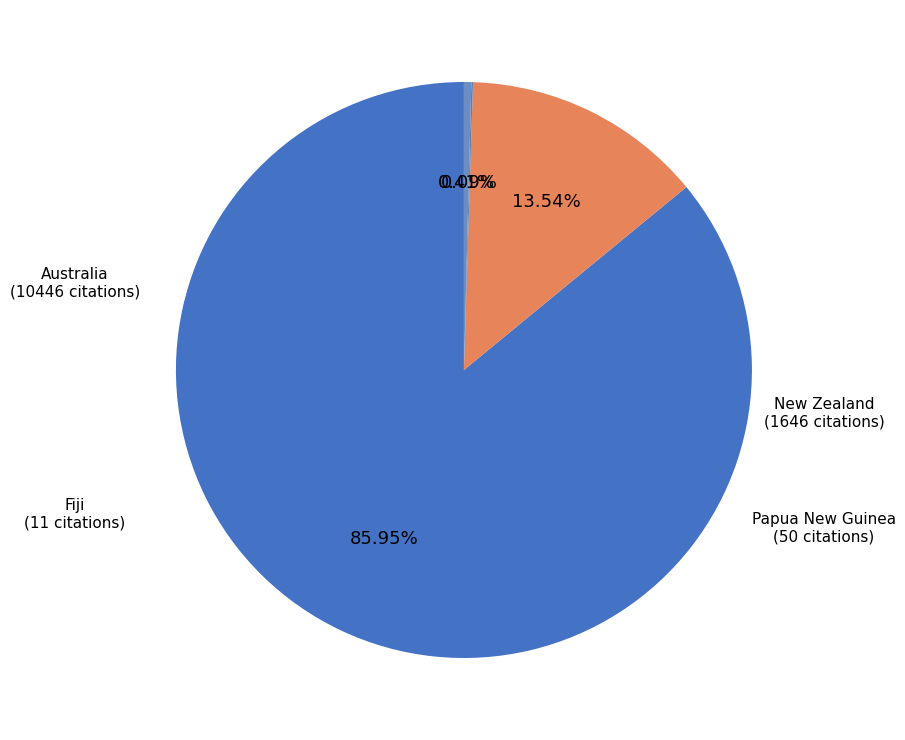

Which slice is the largest?

Australia